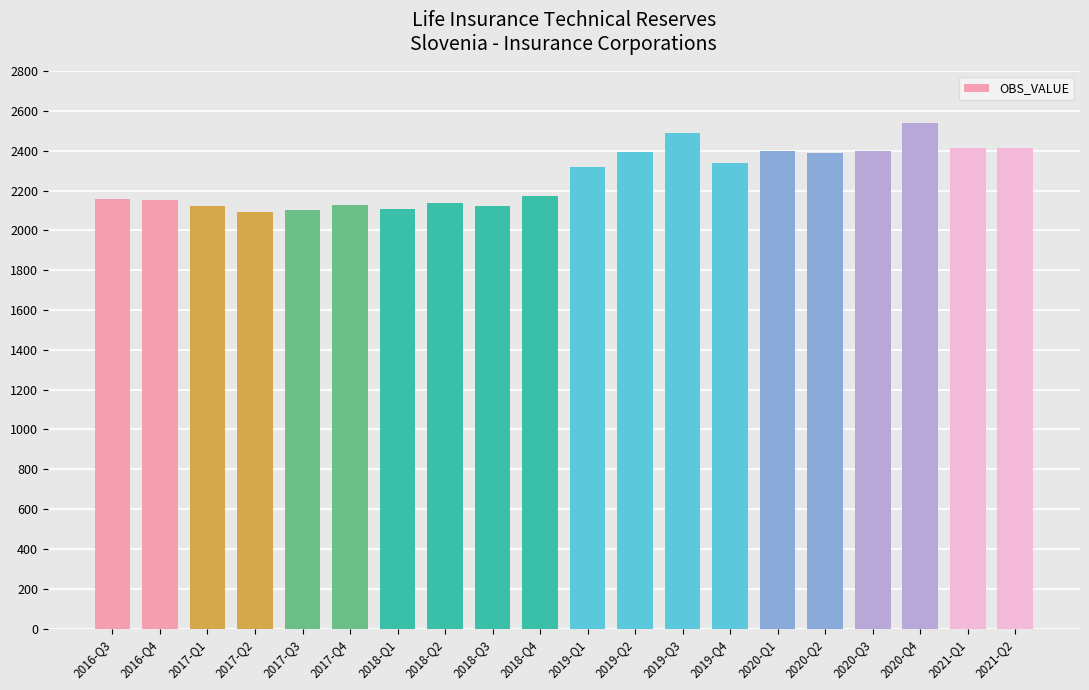

What is the difference between the second highest and minimum values?

396